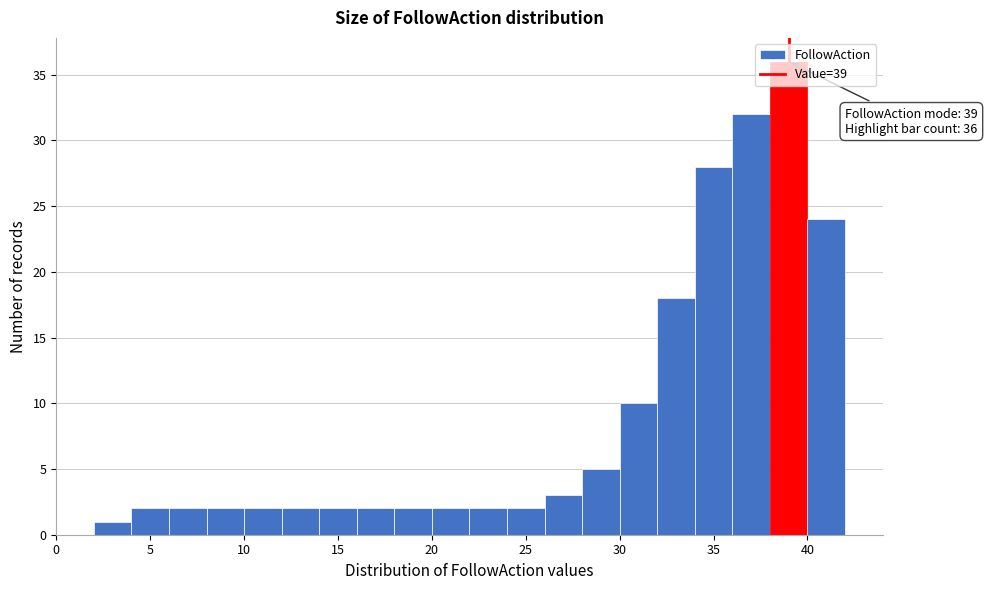

Which range on the x-axis has the tallest bar?

38 to 40